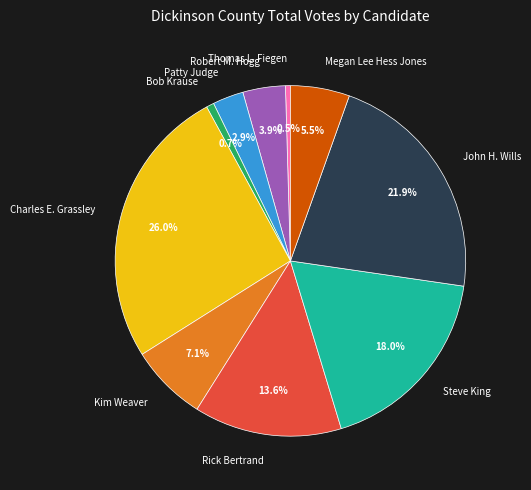

What is the largest slice in the pie chart?

Charles E. Grassley